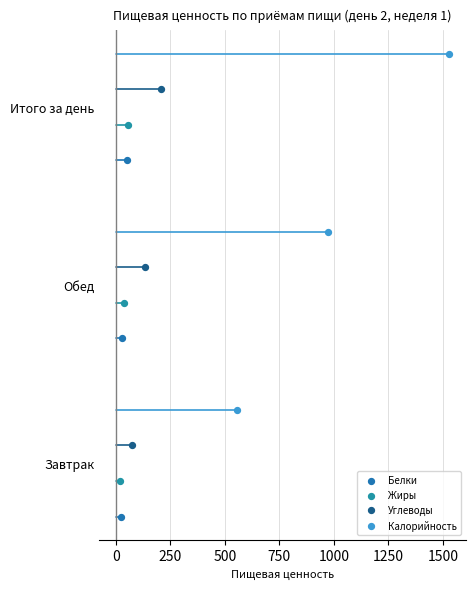

What are all the series names shown in the legend?

Белки, Жиры, Углеводы, Калорийность